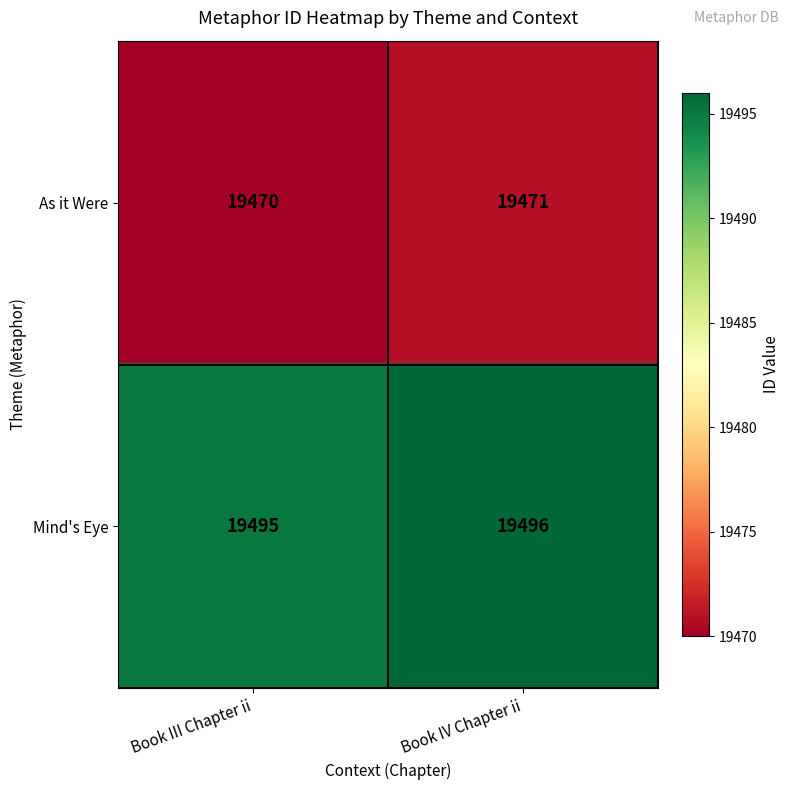

Reading left to right, transcribe all the data shown in this chart.

As it Were: Book III Chapter ii=19470	Book IV Chapter ii=19471
Mind's Eye: Book III Chapter ii=19495	Book IV Chapter ii=19496